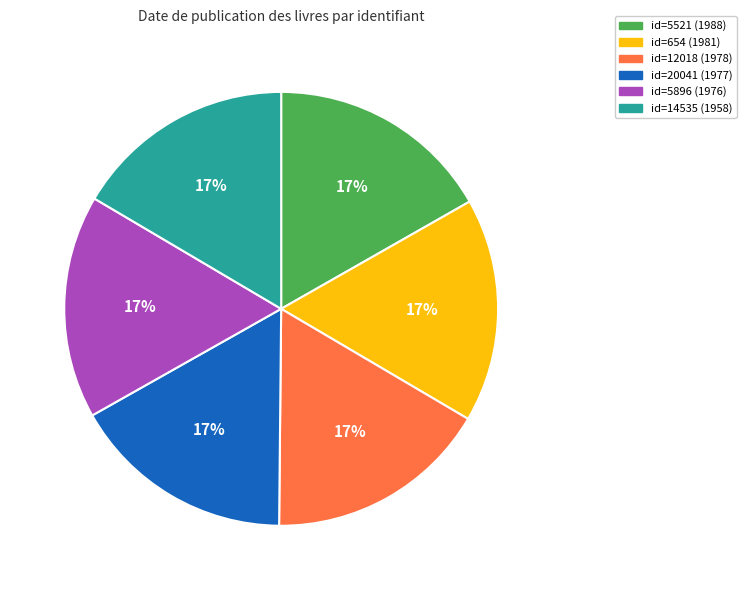

To the nearest percent, what is the combined percentage of id=14535 (1958) and id=12018 (1978)?

33%